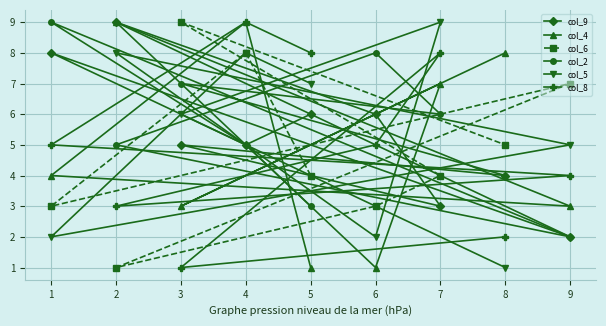

What is the difference between the maximum and minimum values in the col_8 series?

8